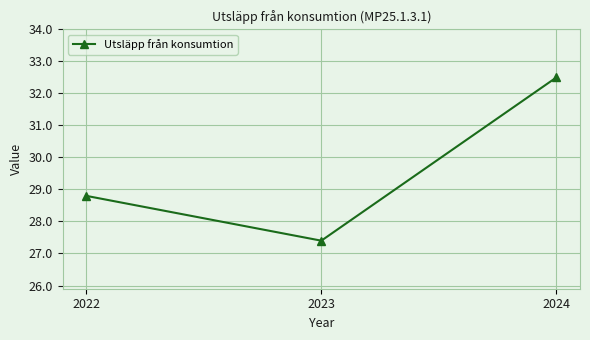

What is the ratio of the value at 2024 to the value at 2022?

1.1